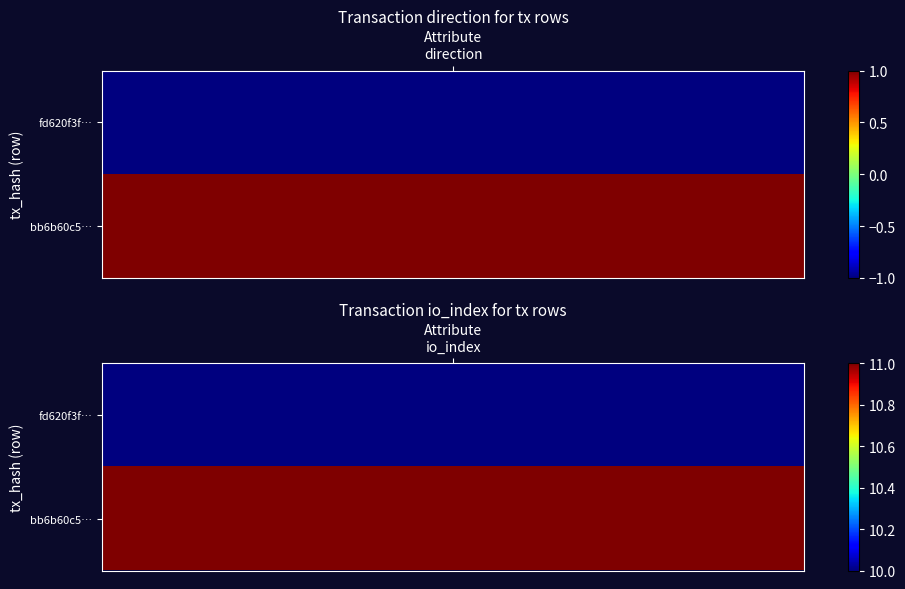

List the series in order of their overall mean, lowest first.

fd620f3f3ed76a9cbd481aaabb3ff5871f0389e, bb6b60c5c0b9a5be939919bb0120f7a169825cf